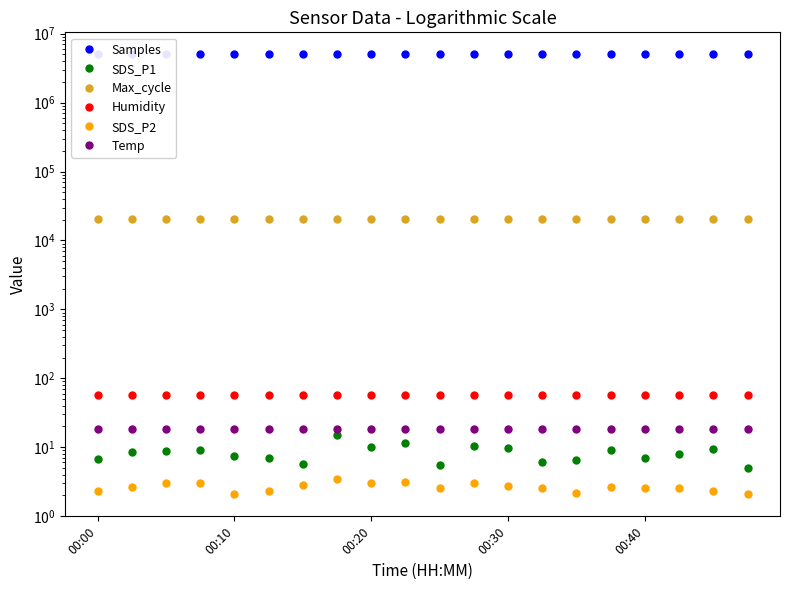

What are all the series names shown in the legend?

Samples, SDS_P1, Max_cycle, Humidity, SDS_P2, Temp